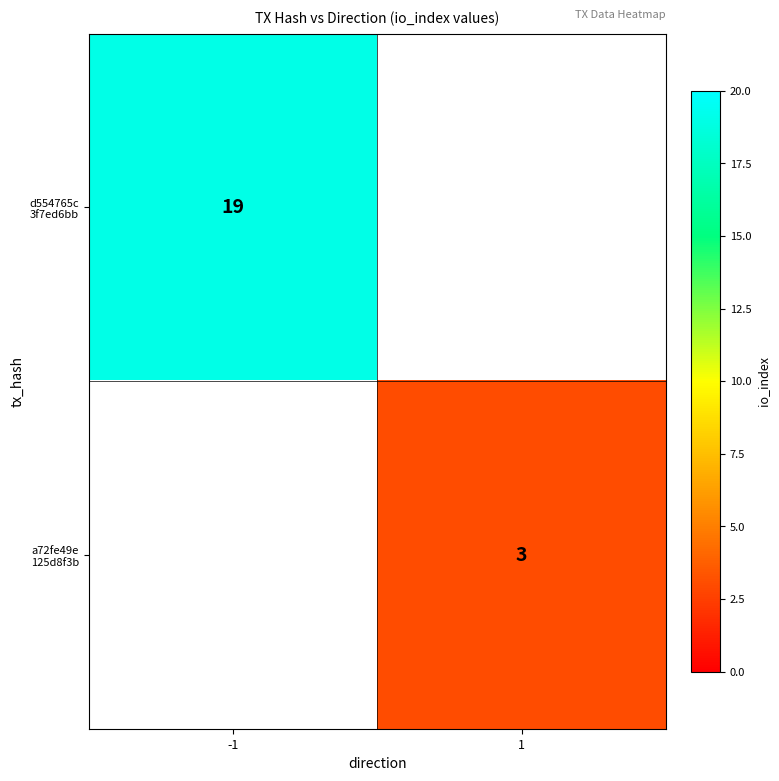

The d554765c 3f7ed6bb series shows 5 at -1. True or false?

False